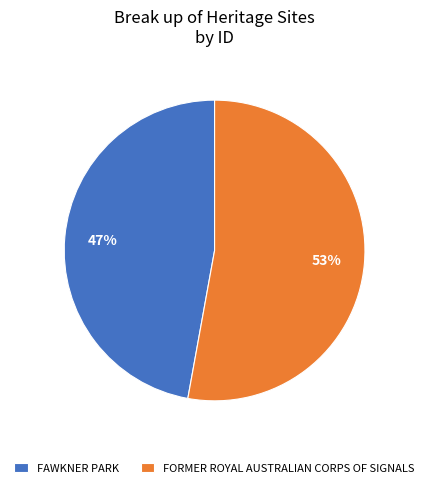

Approximately how many times larger is the value at FORMER ROYAL AUSTRALIAN CORPS OF SIGNALS compared to FAWKNER PARK?

1.1